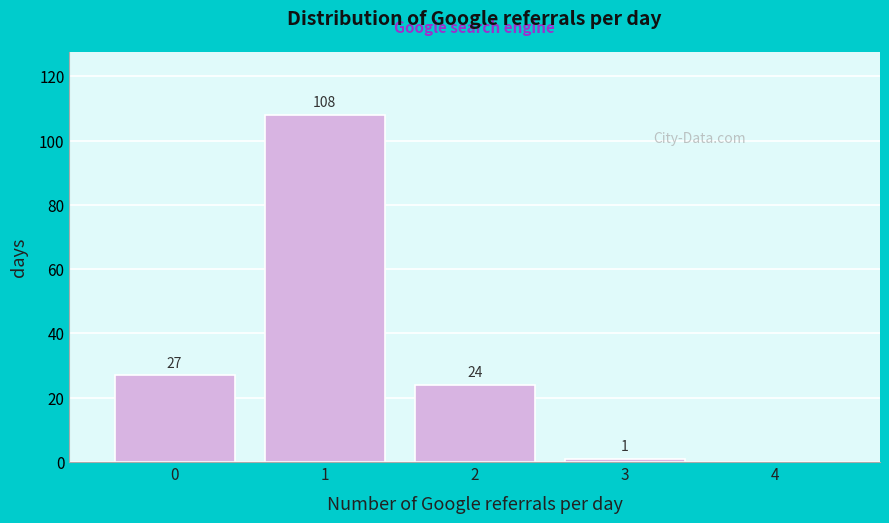

Over which range of the x-axis is the bar tallest?

0.5 to 1.5